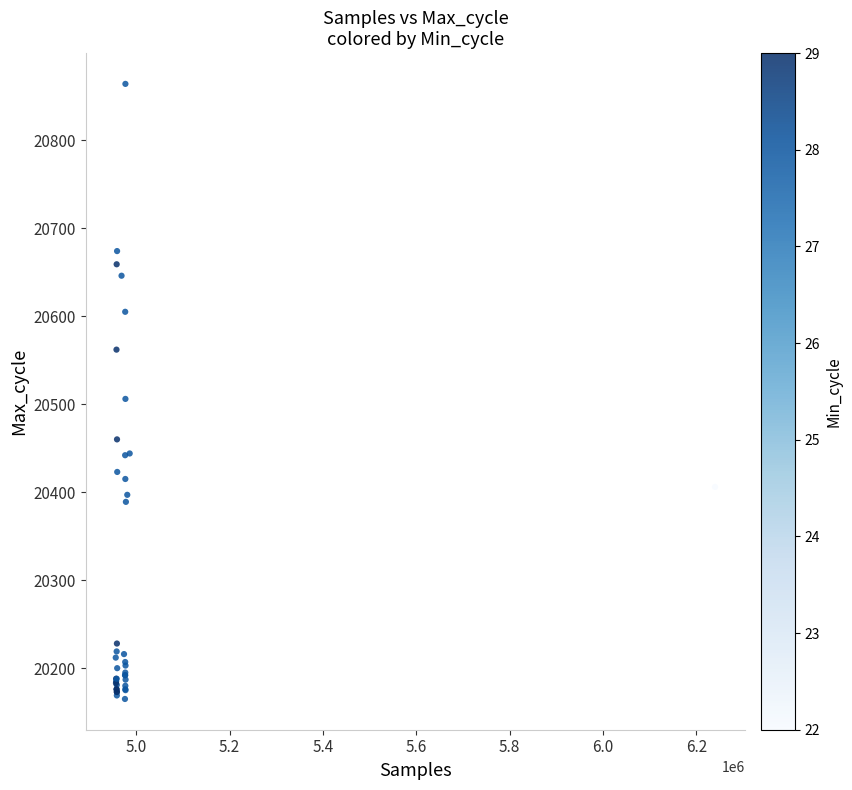

What Y value in the scatter plot is closest to 20514?

20506